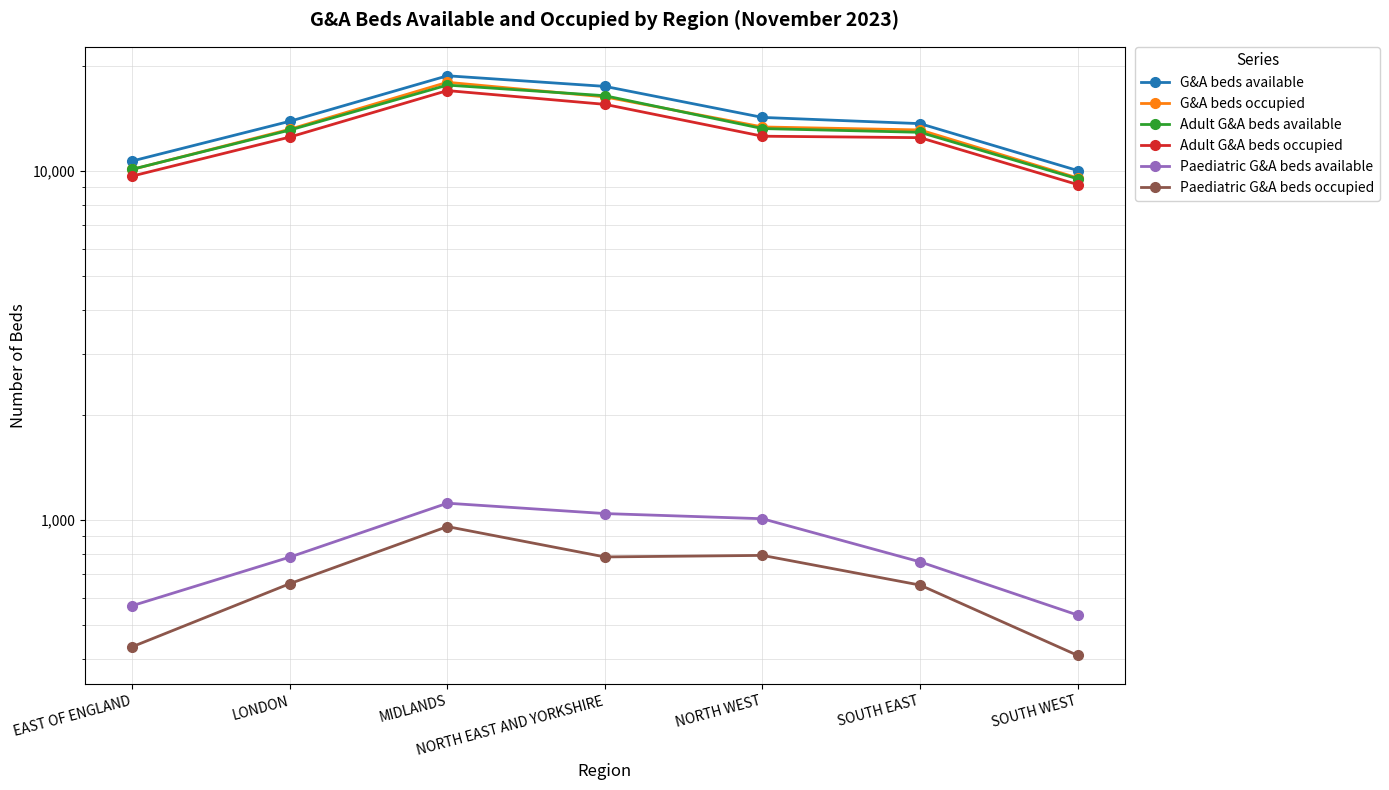

Reading left to right, list all the values displayed in this chart.

G&A beds available: 10695	13899	18765	17498	14258	13685	10044
G&A beds occupied: 10116	13184	17978	16327	13388	13128	9565
Adult G&A beds available: 10126	13115	17646	16453	13248	12924	9510
Adult G&A beds occupied: 9682	12525	17019	15542	12596	12476	9156
Paediatric G&A beds available: 569	784	1119	1045	1010	760	535
Paediatric G&A beds occupied: 434	658	959	785	793	652	410